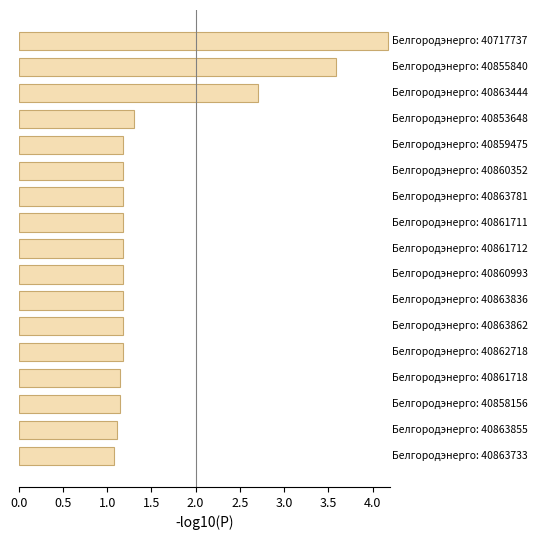

What is the value of the 2nd bar from the top?

3.6